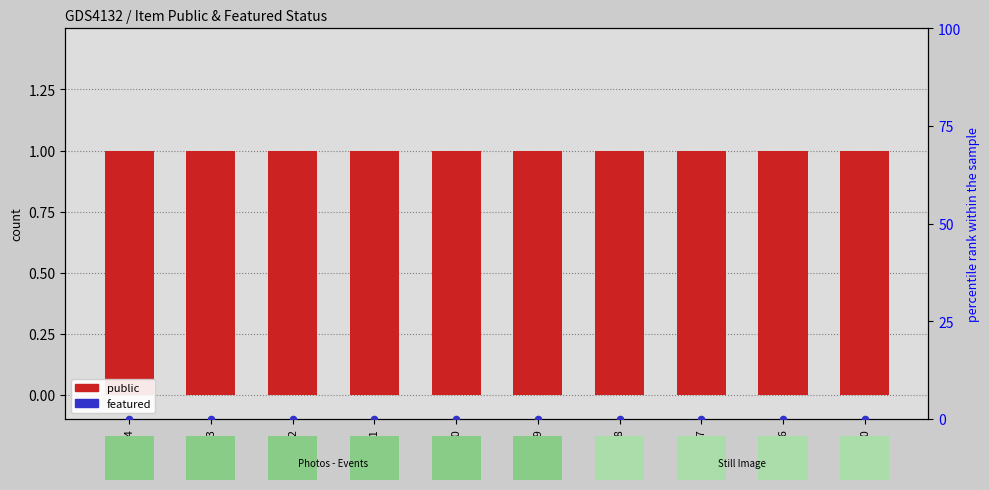

Which series has the largest Y range (max minus min)?

public